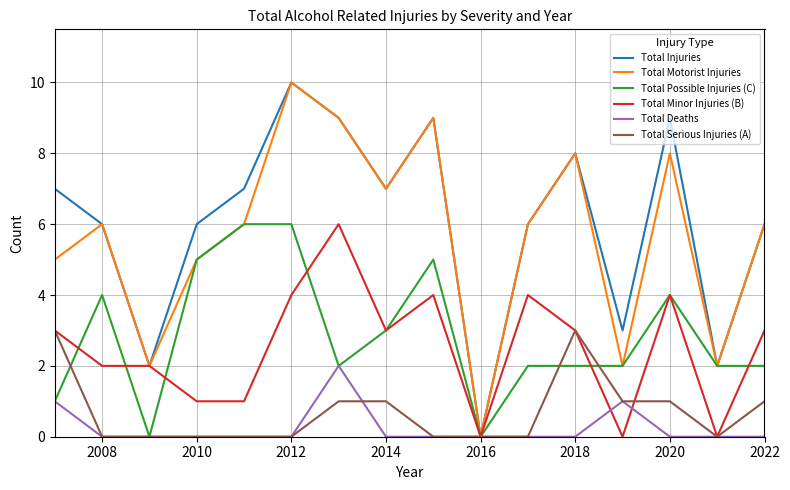

What is the difference between the second highest and second lowest values in the Total Minor Injuries (B) series?

4